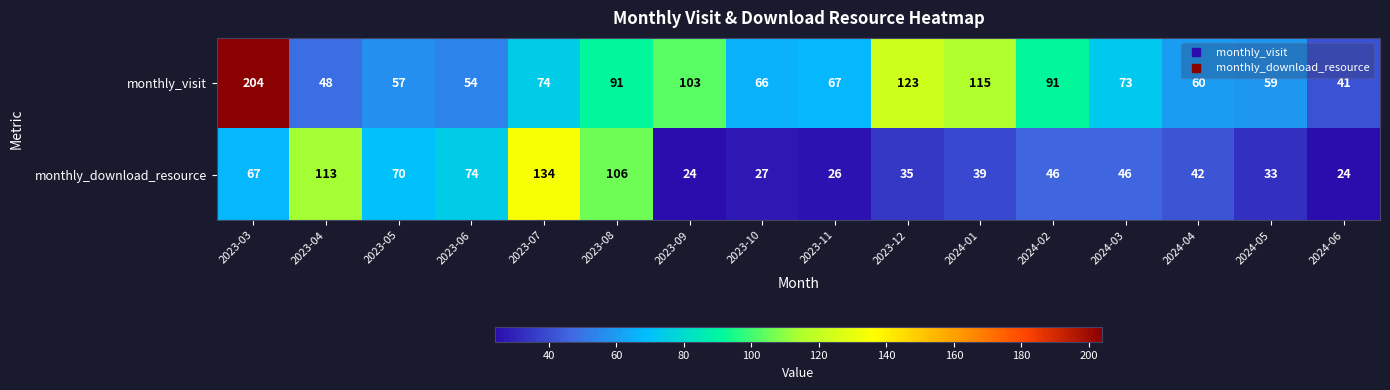

What is the highest value of the monthly_visit series?

204